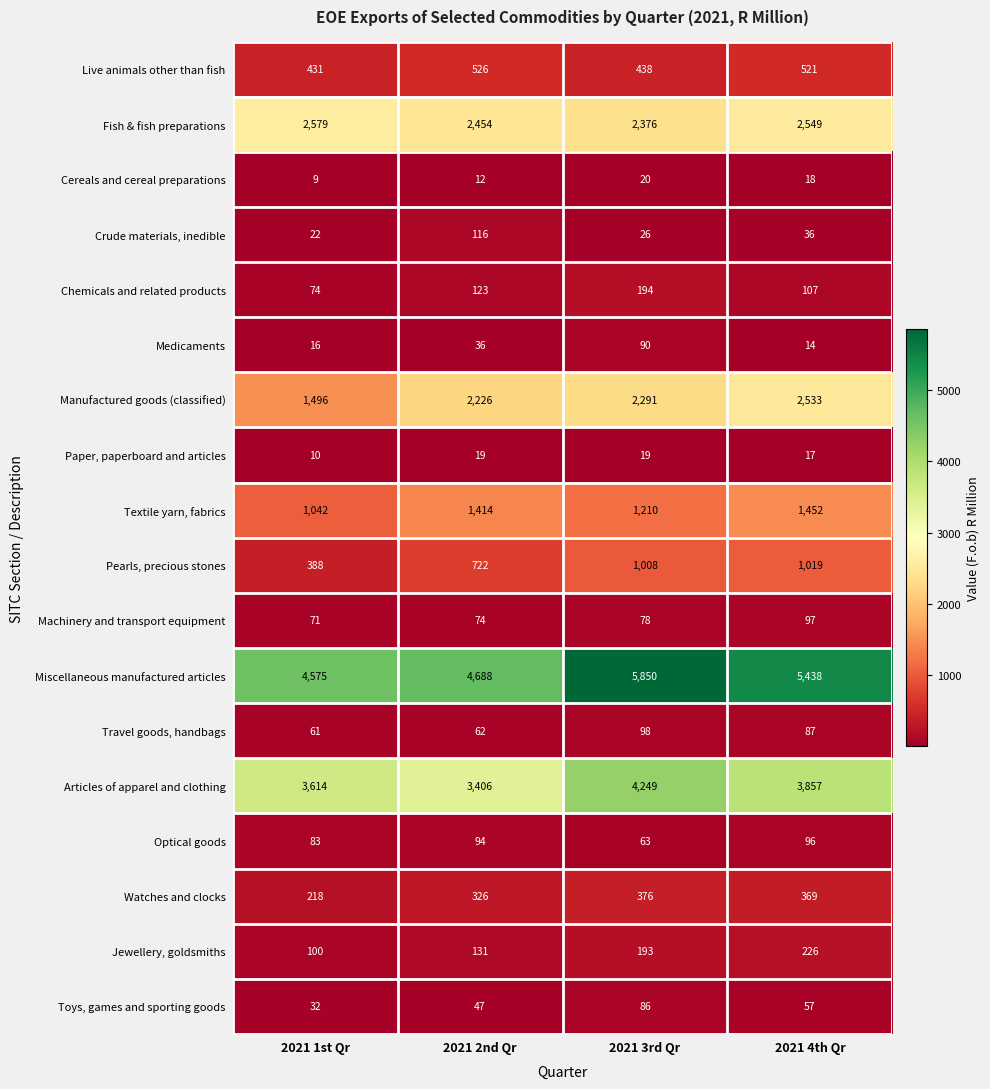

List the labels in order of Travel goods, handbags value, smallest first.

2021 1st Qr, 2021 2nd Qr, 2021 4th Qr, 2021 3rd Qr